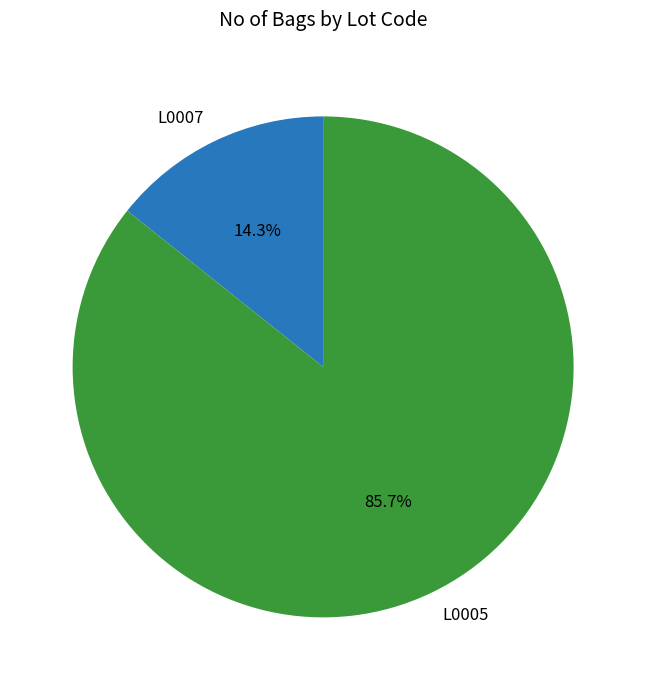

Approximately how many times larger is the value at L0005 compared to L0007?

6.0